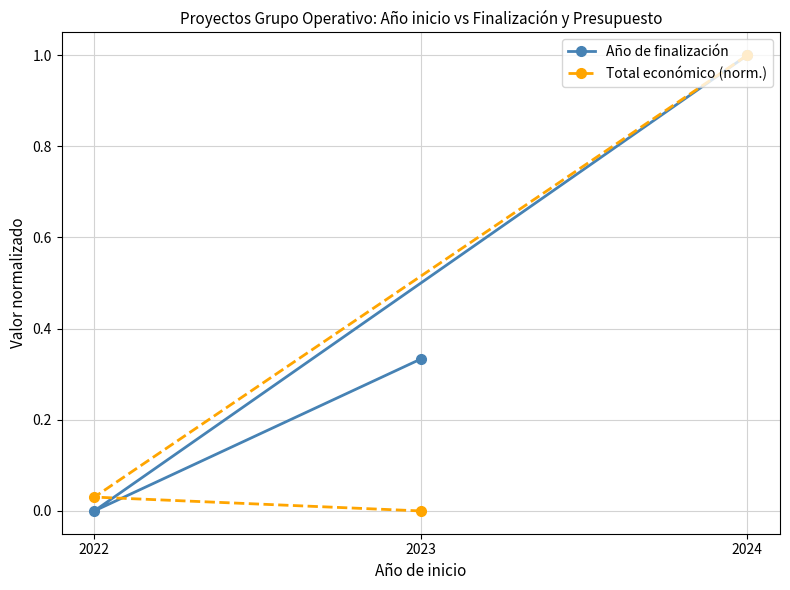

Is the value of Total económico (norm.) at 2024 greater than the value of Año de finalización at 2024?

No